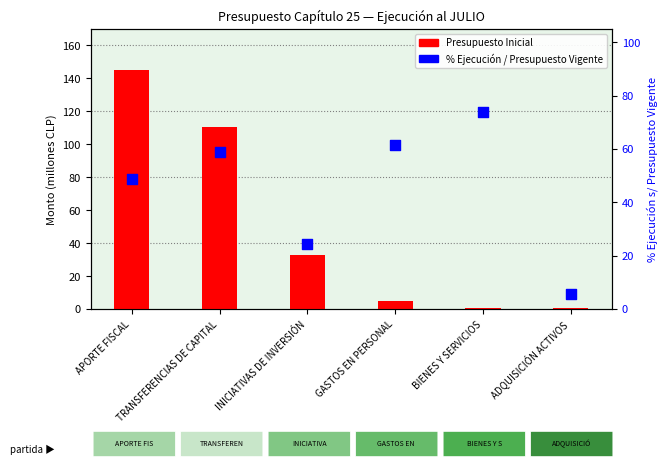

What are all the series names shown in the legend?

Presupuesto Inicial, % Ejecución / Presupuesto Vigente